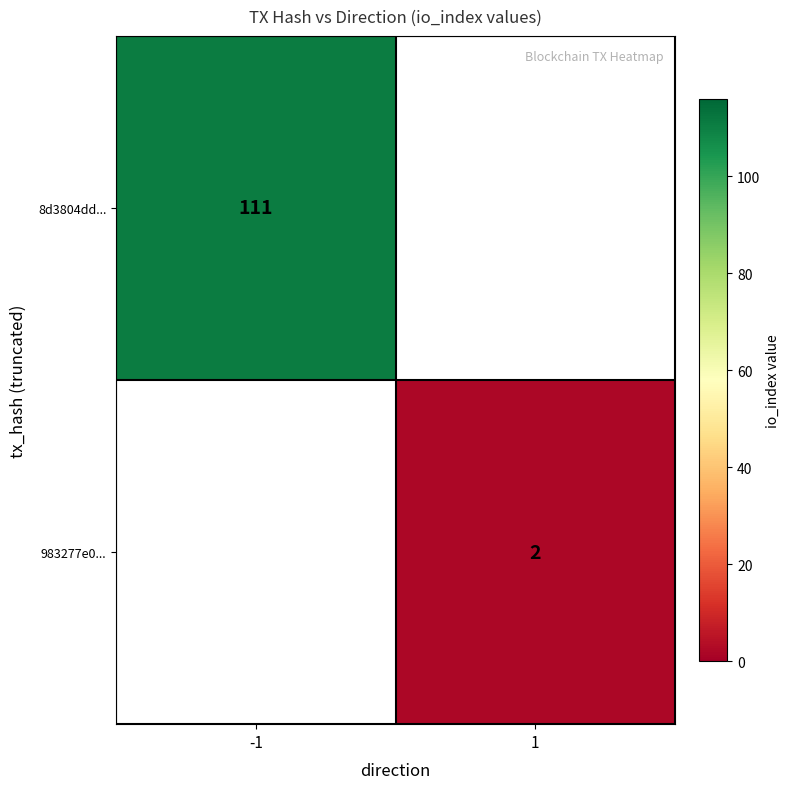

What is the maximum value shown in the chart?

111.0